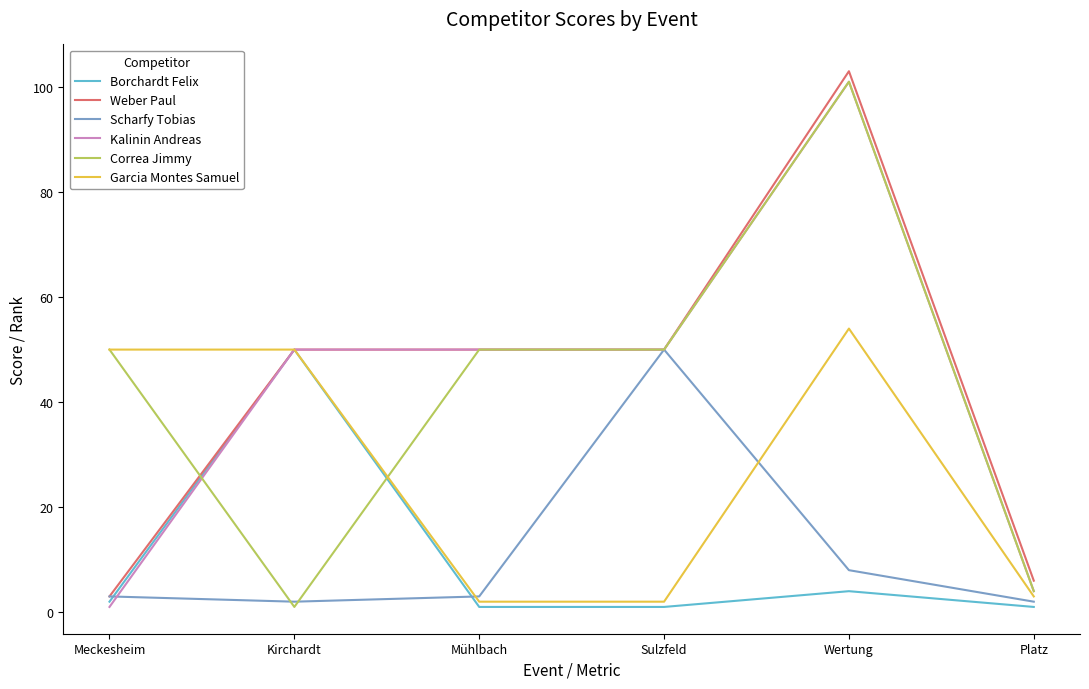

True or false: Correa Jimmy has more than 0 interior local peaks.

True